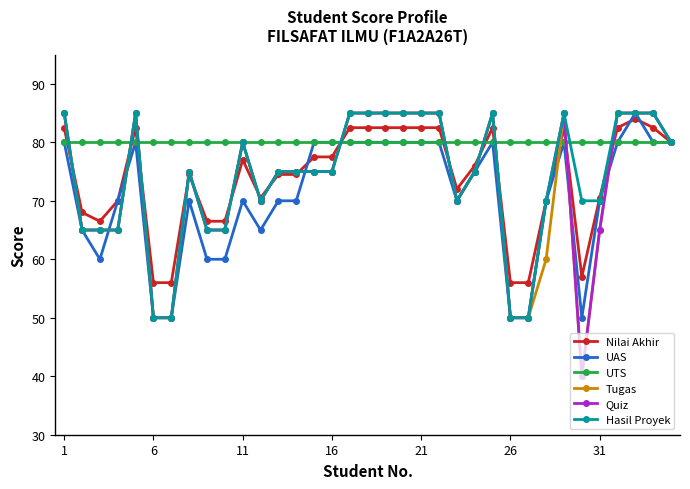

What is the greatest value displayed?

85.0